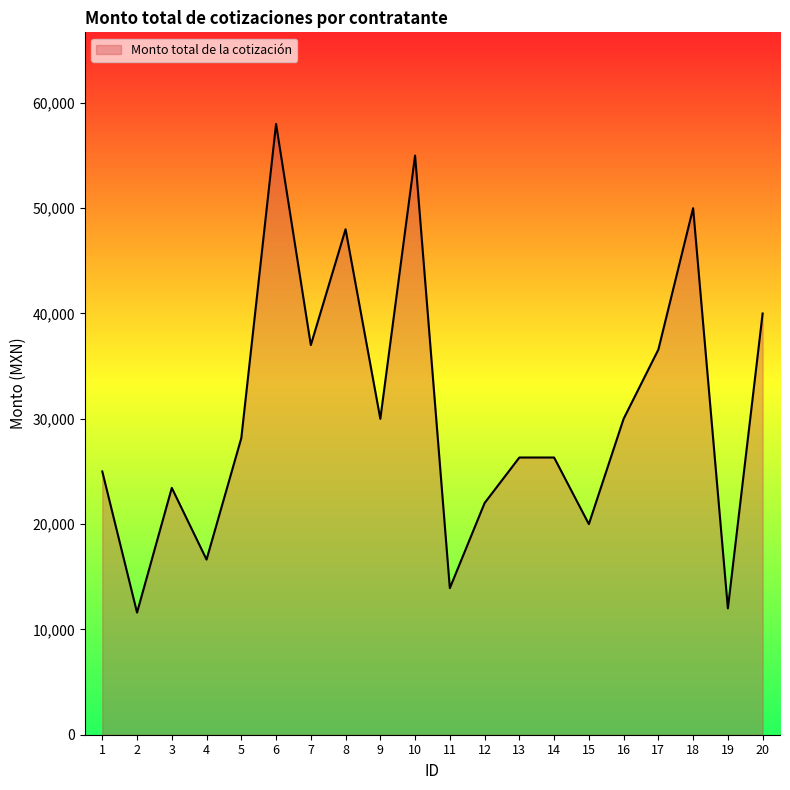

Reading left to right, transcribe all the data shown in this chart.

25000.0	11600.0	23440.0	16632.0	28170.7	58000.0	37000.0	48000.0	30000.0	55000.0	13920.0	22000.0	26324.5	26324.5	20000.0	30000.0	36576.6	50000.0	12000.0	40000.0